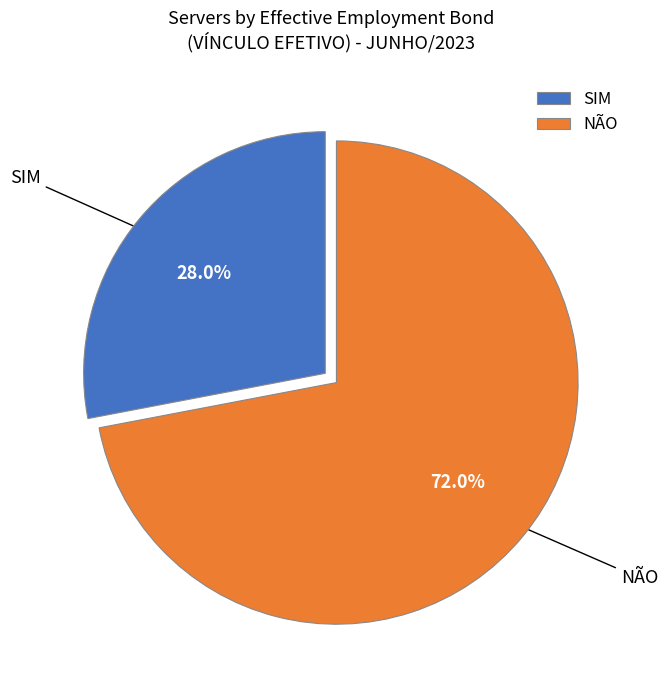

To the nearest percent, what portion does SIM represent?

28%